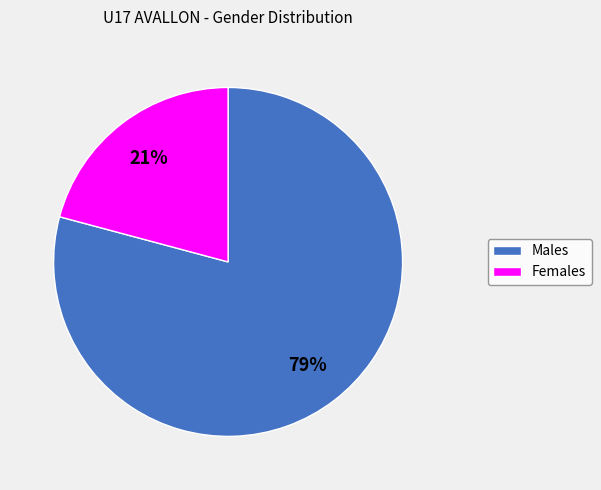

Is the sum of Females and Males greater than half?

Yes